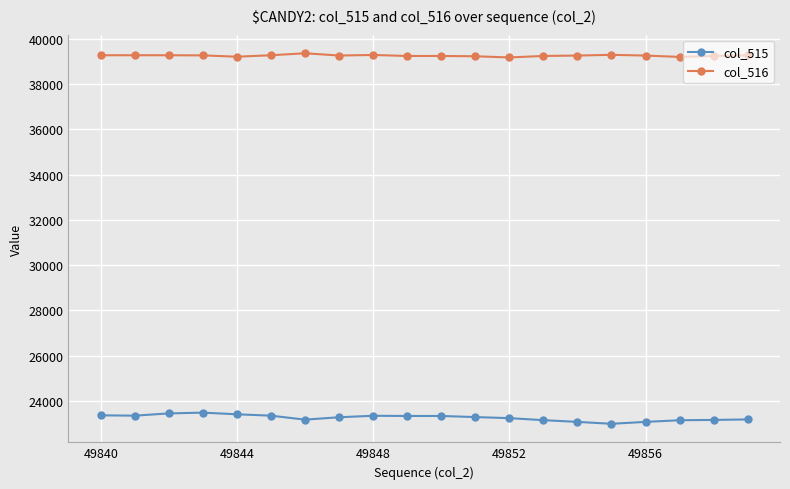

List the series in order of their overall mean, lowest first.

col_515, col_516